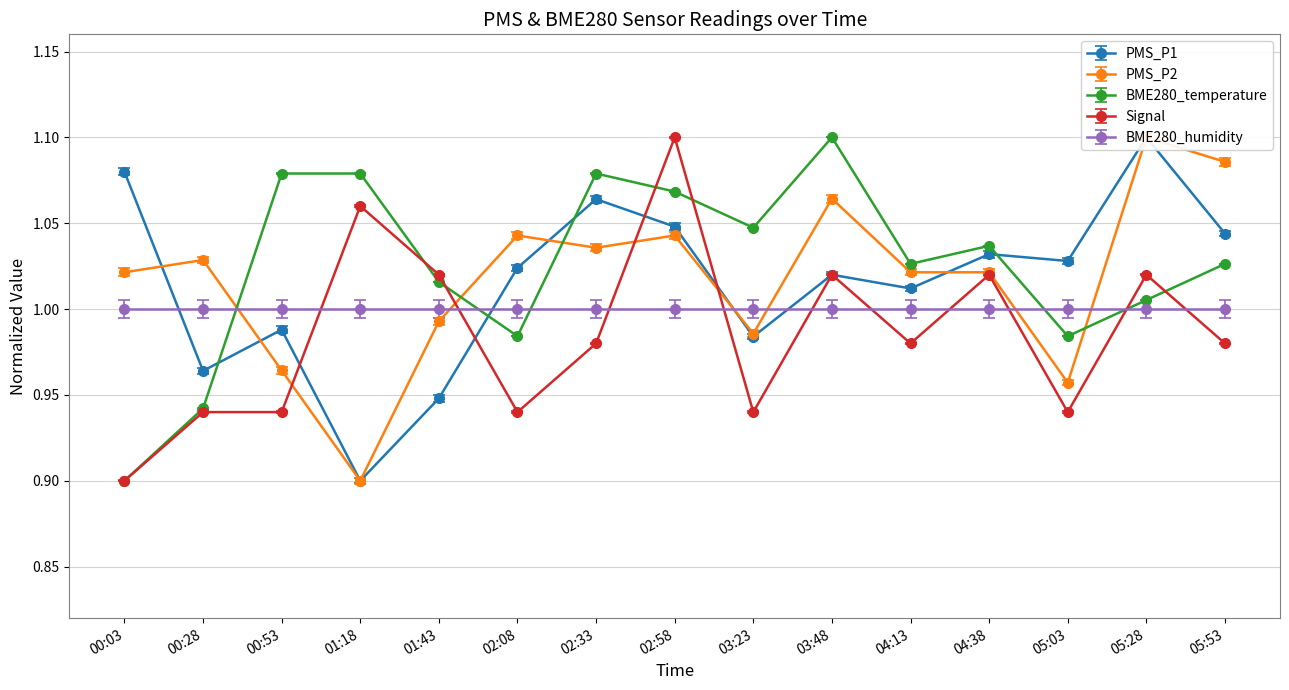

At which category is the sum across all series the highest?

02:58